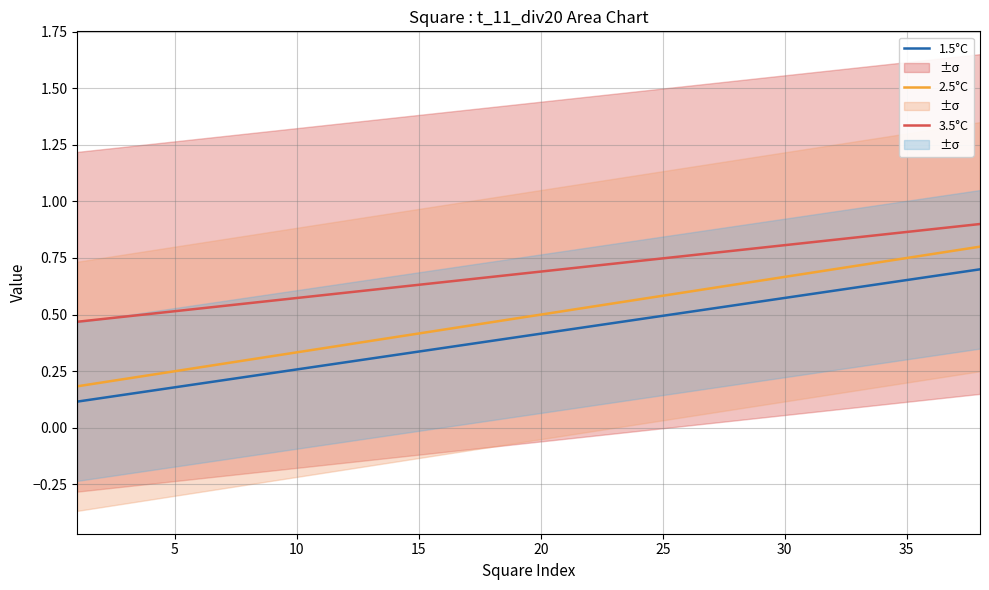

Is it true that 3.5°C equals 0.5 at 30?

False